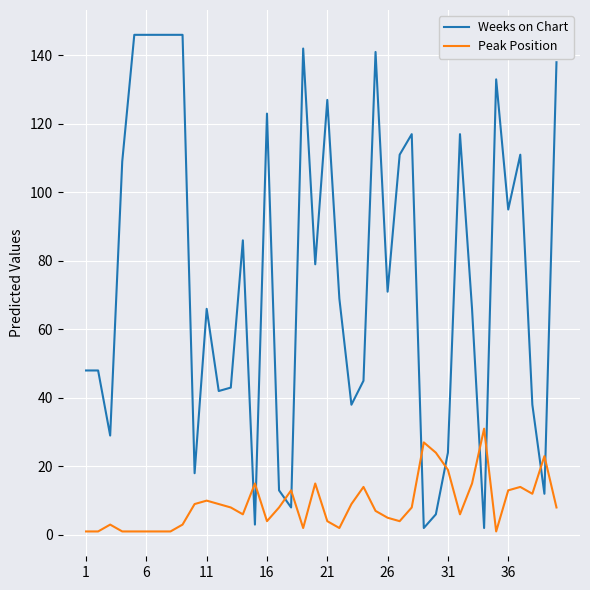

Which series ends up on top after the final intersection of Weeks on Chart and Peak Position?

Weeks on Chart